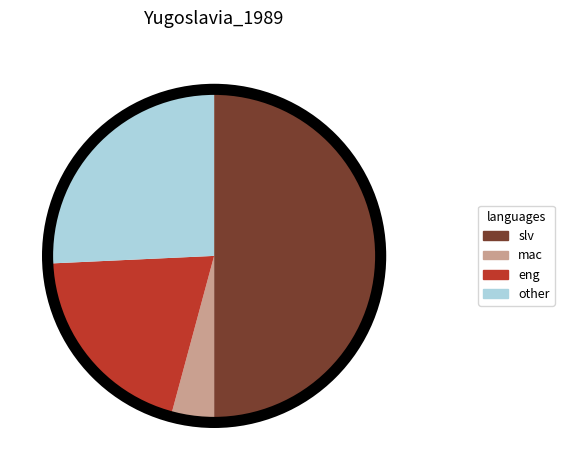

What is the largest slice in the pie chart?

slv